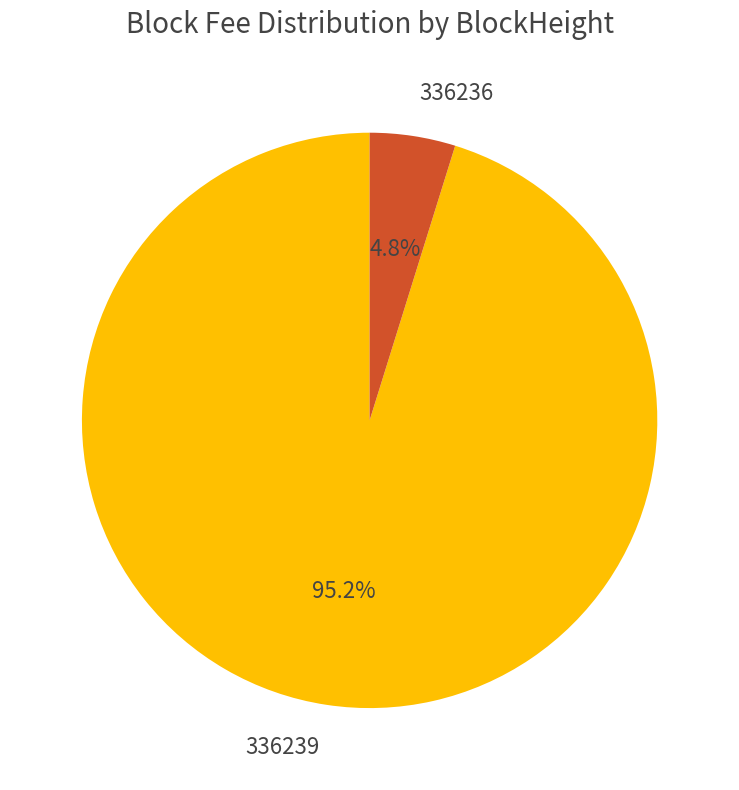

Which slice represents more than half of the pie?

336239